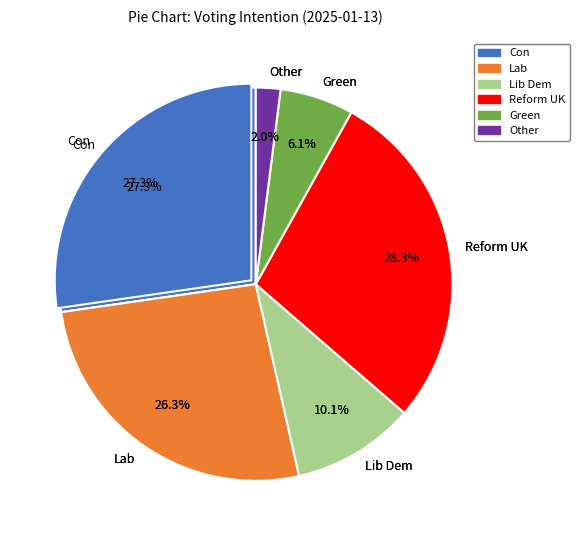

Is the sum of Green and Lib Dem greater than half?

No